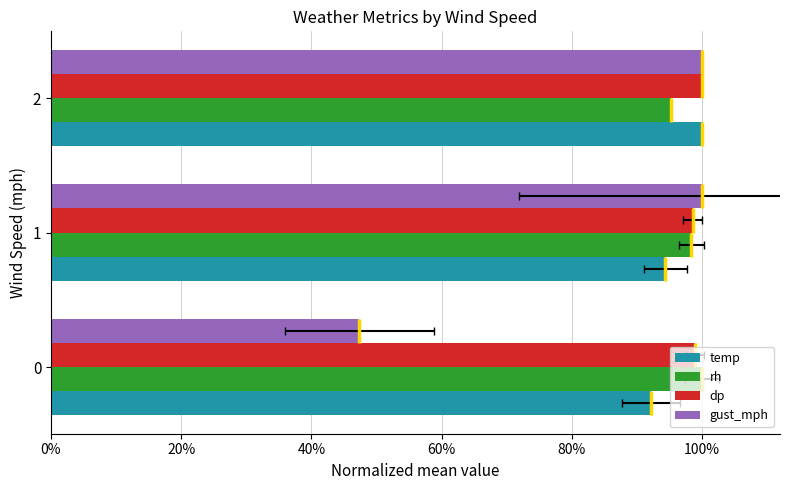

Is it true that temp equals 0.9 at 0%?

True